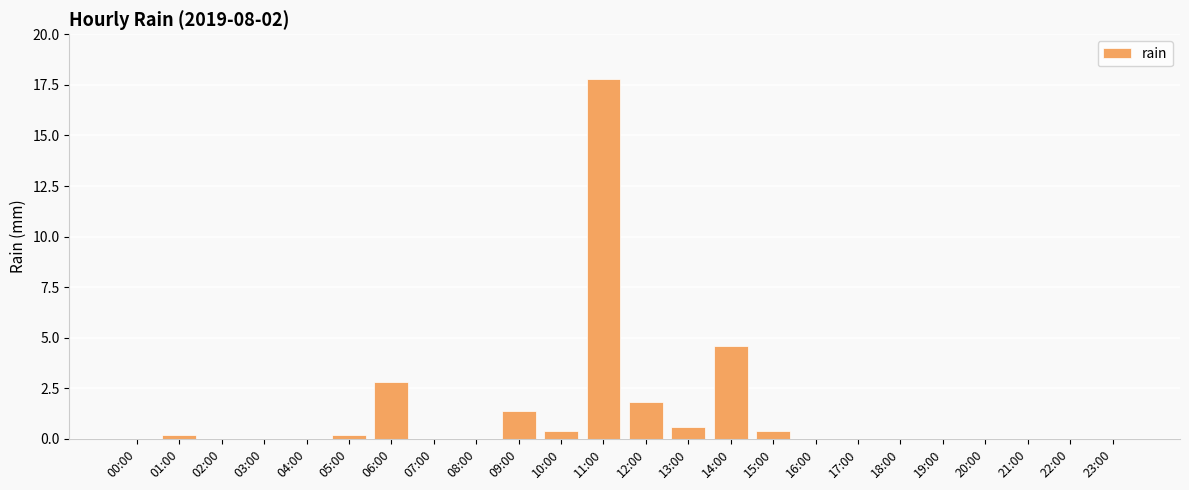

The value at 02:00 is -9.6. True or false?

False